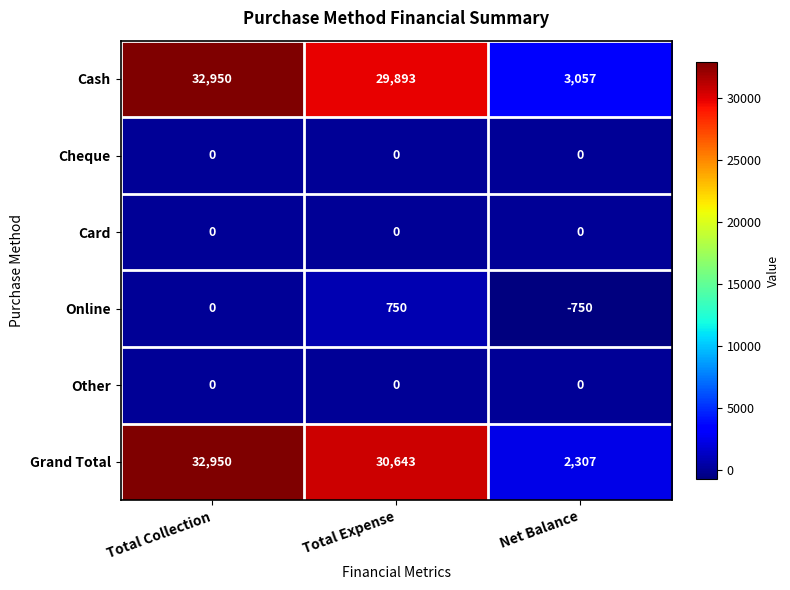

What is the total value across all series at Net Balance?

4614